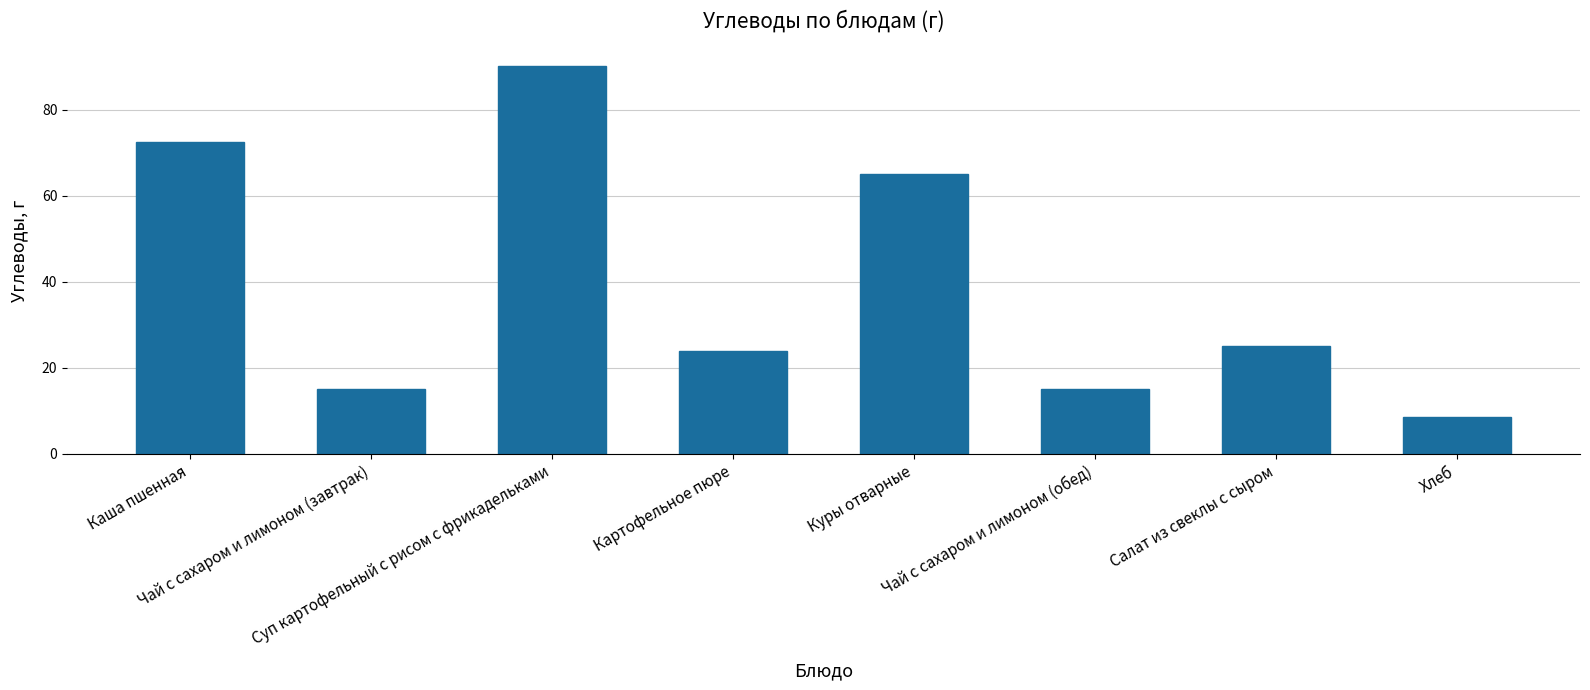

Is it true that the value at Картофельное пюре is 24.0?

True